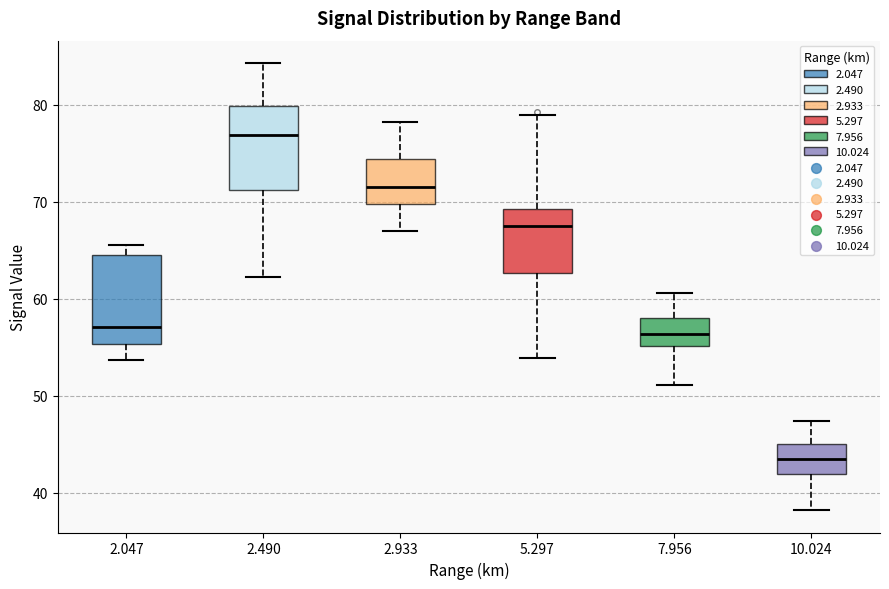

Reading left to right, transcribe this box plot: for each box, give where its median line is, the range the box spans, and where its two whiskers end, as read against the y-axis. The values are not printed on the chart, so give them approximately, as read against the axis.

2.047: median 57, box 55 to 64, whiskers 54 to 66
2.490: median 77, box 71 to 80, whiskers 62 to 84
2.933: median 72, box 70 to 74, whiskers 67 to 78
5.297: median 68, box 63 to 69, whiskers 54 to 79
7.956: median 56, box 55 to 58, whiskers 51 to 61
10.024: median 44, box 42 to 45, whiskers 38 to 47